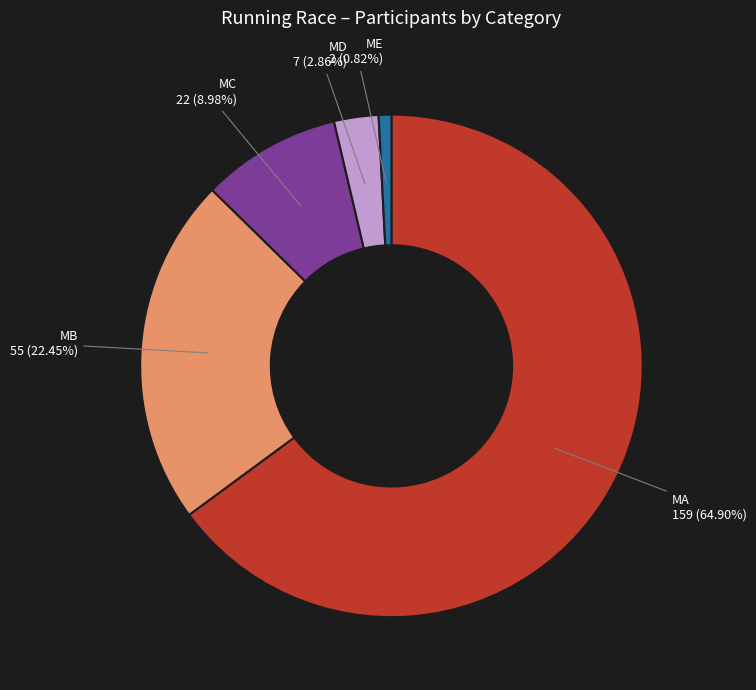

Count the number of slices in the pie.

5